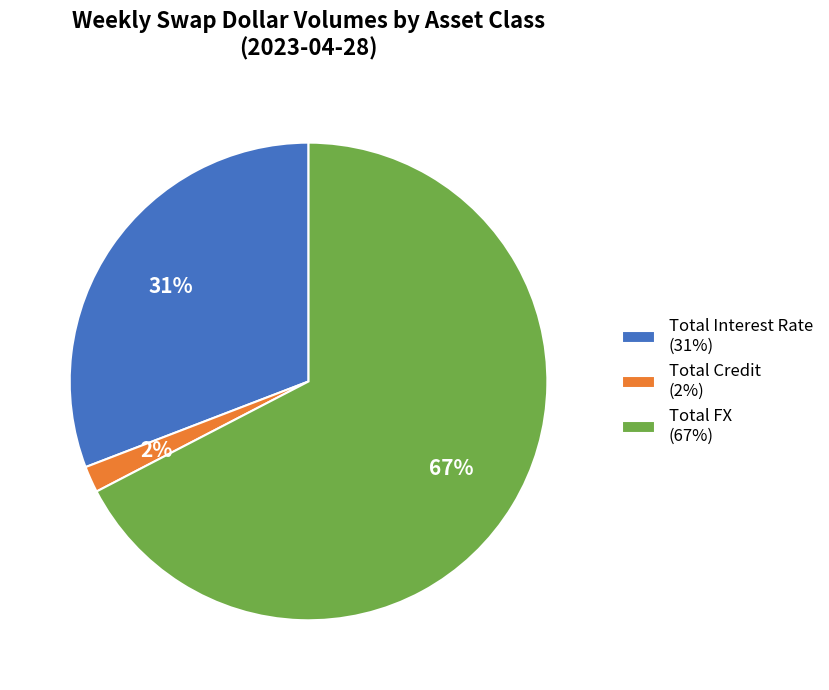

What is the smallest slice in the pie chart?

Total Credit